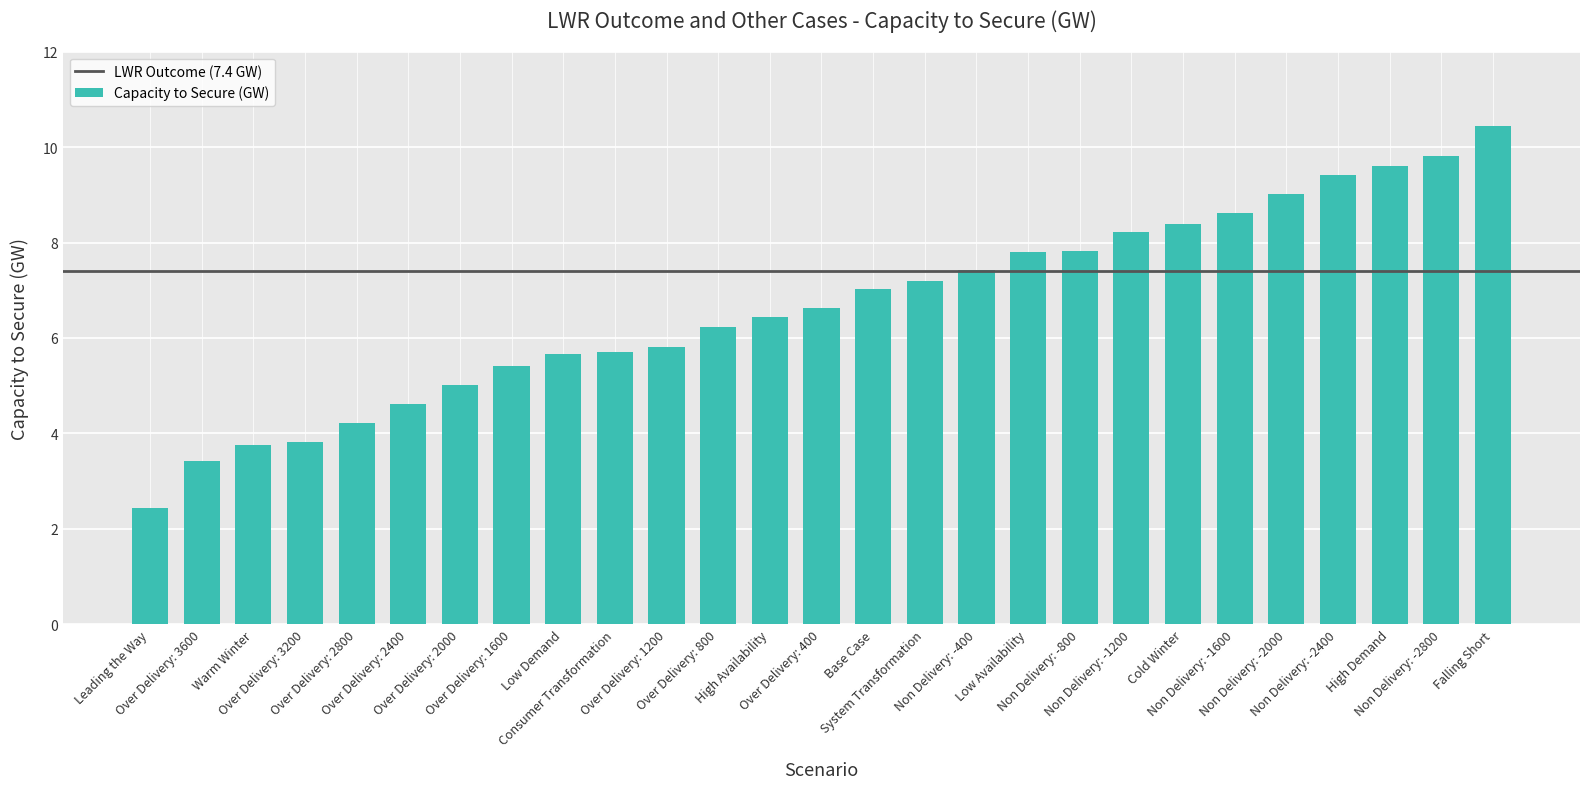

What is the value of the 25th bar from the left?

9.6